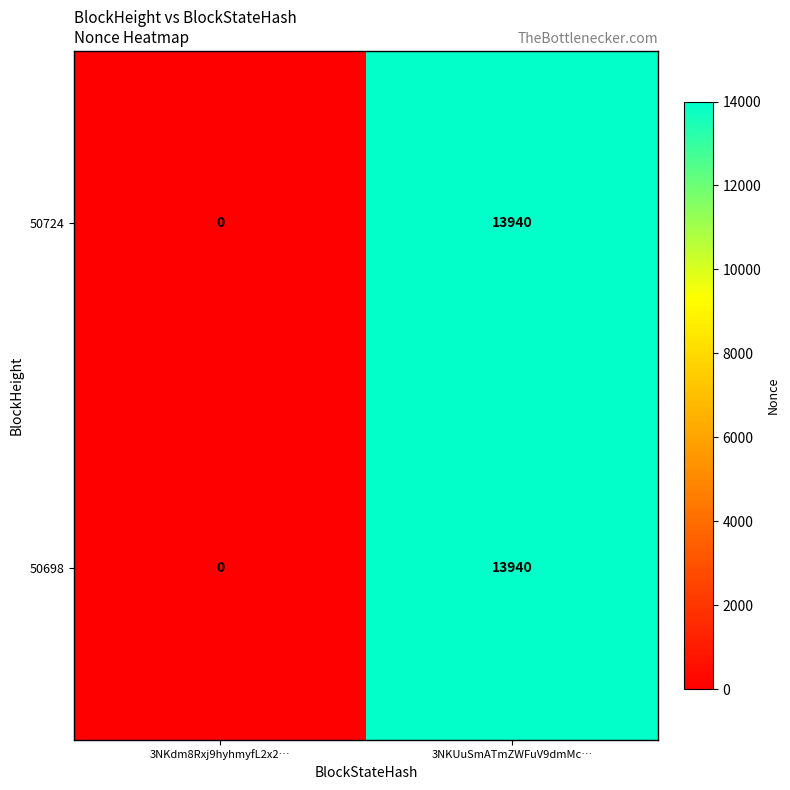

The value of 50698 at 3NKdm8Rxj9hyhmyfL2x2… is 6469. True or false?

False